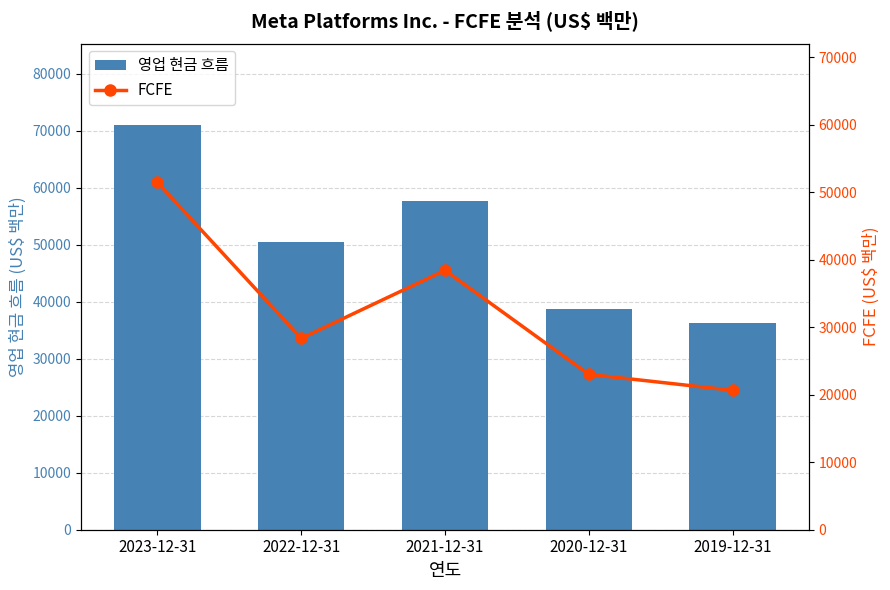

Which series has the largest total across all categories?

영업 현금 흐름